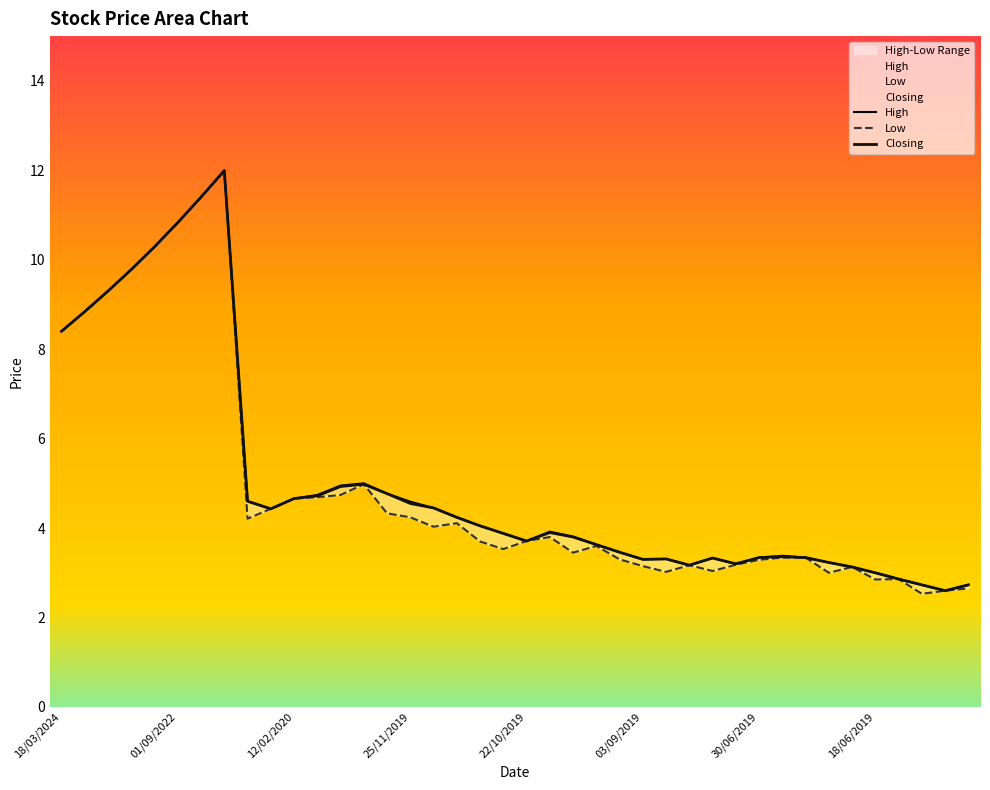

True or false: Low and Closing cross at least once.

False